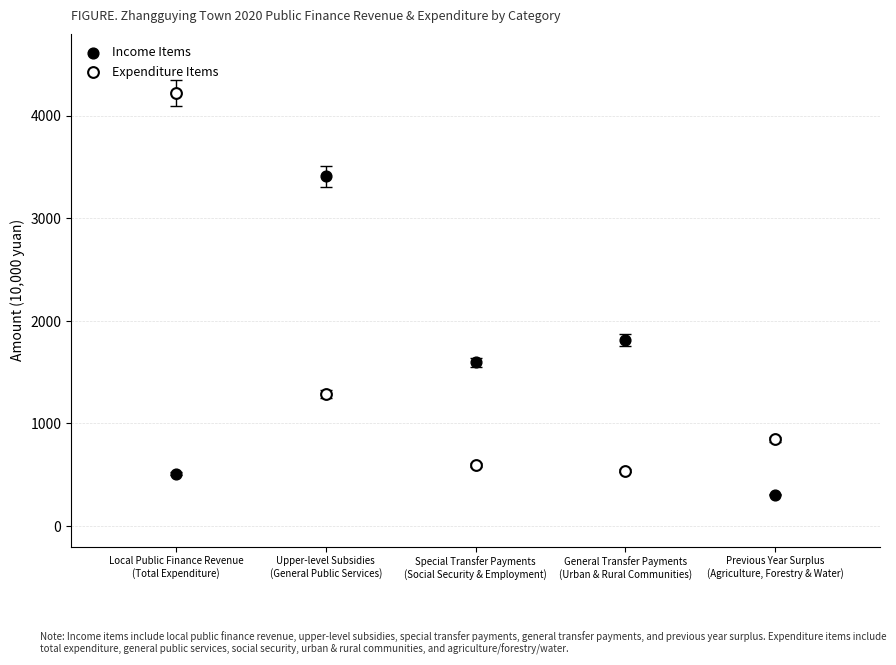

Across all data points, what is the average X value?

3.0